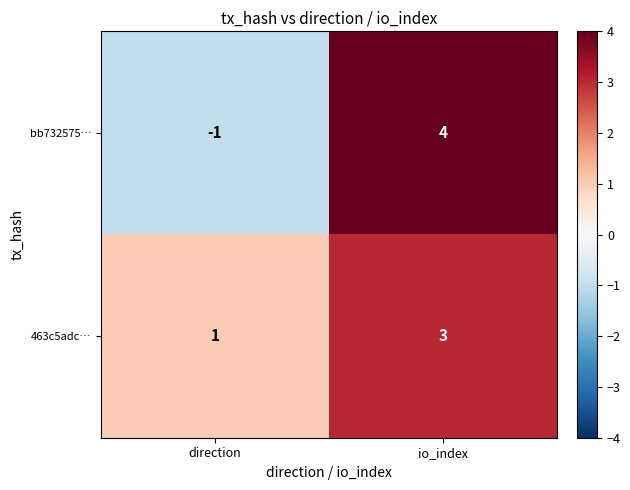

At io_index, list the series in order from largest to smallest.

bb732575…, 463c5adc…